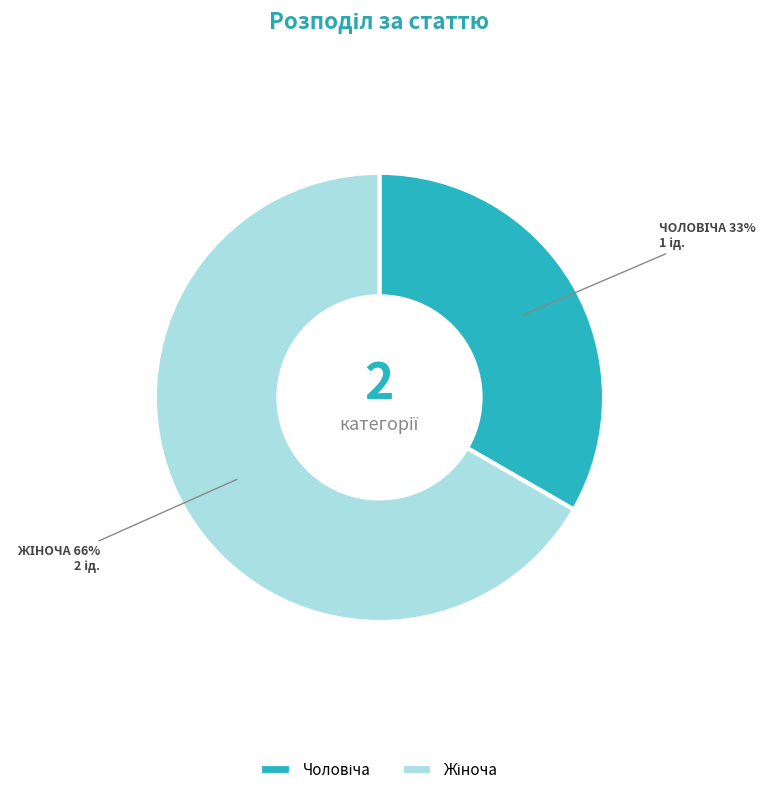

Rank the categories by value from lowest to highest.

Чоловіча, Жіноча